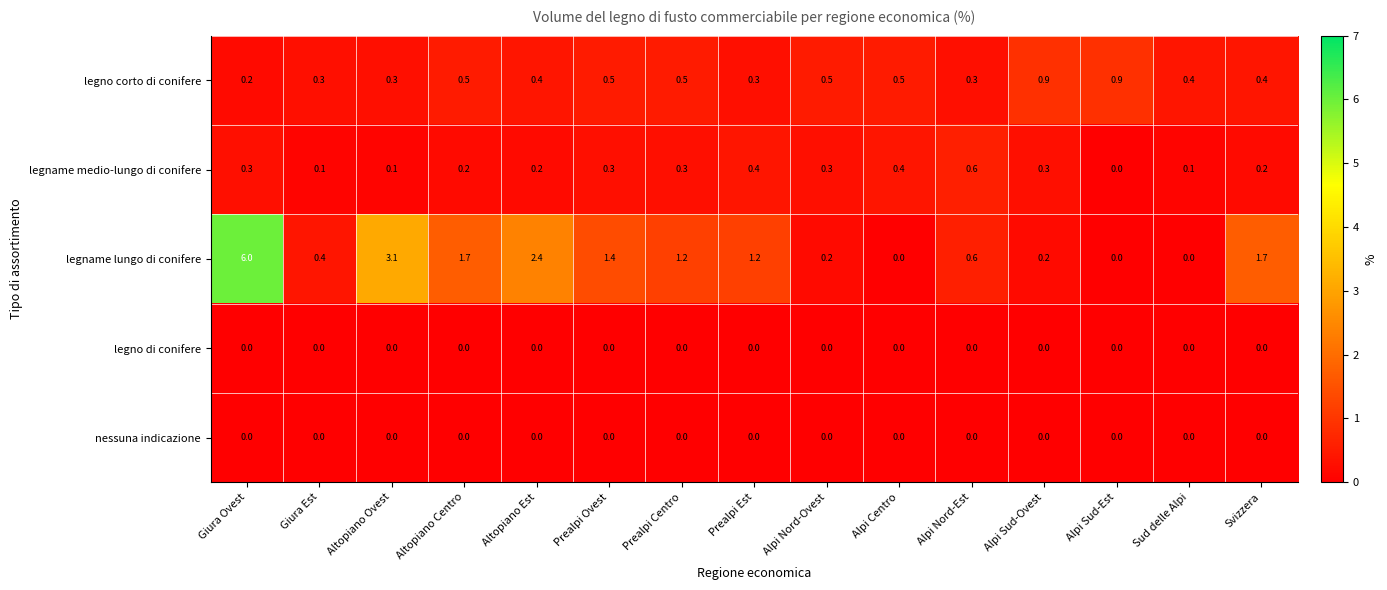

True or false: legno di conifere has a value of 0.0 at Alpi Sud-Ovest.

True